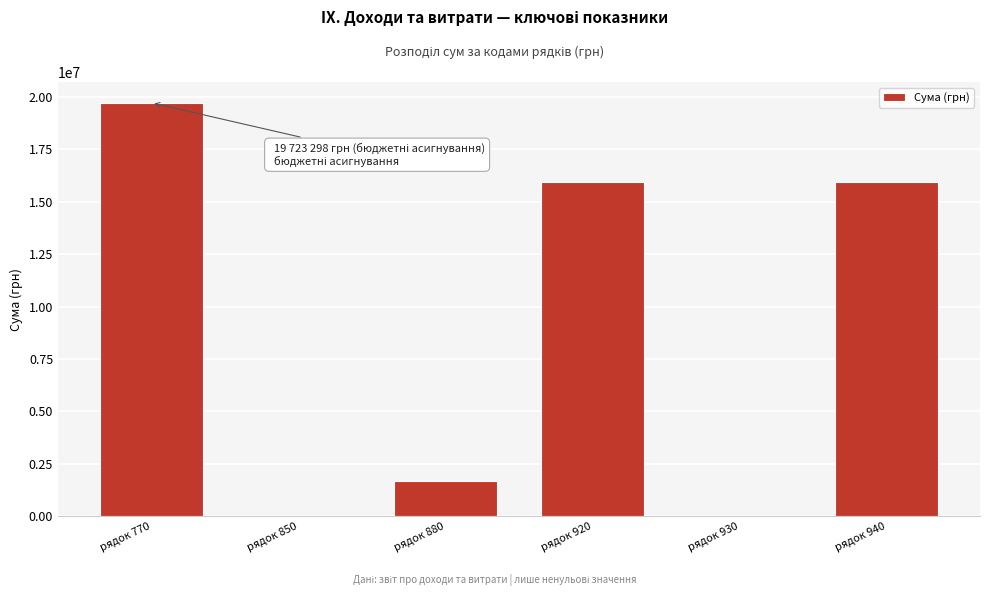

What is the greatest value displayed?

19723298